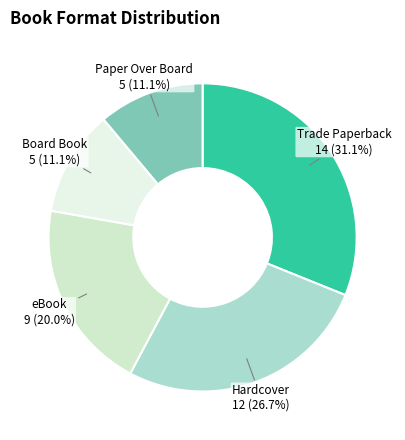

How many slices are in this pie chart?

5